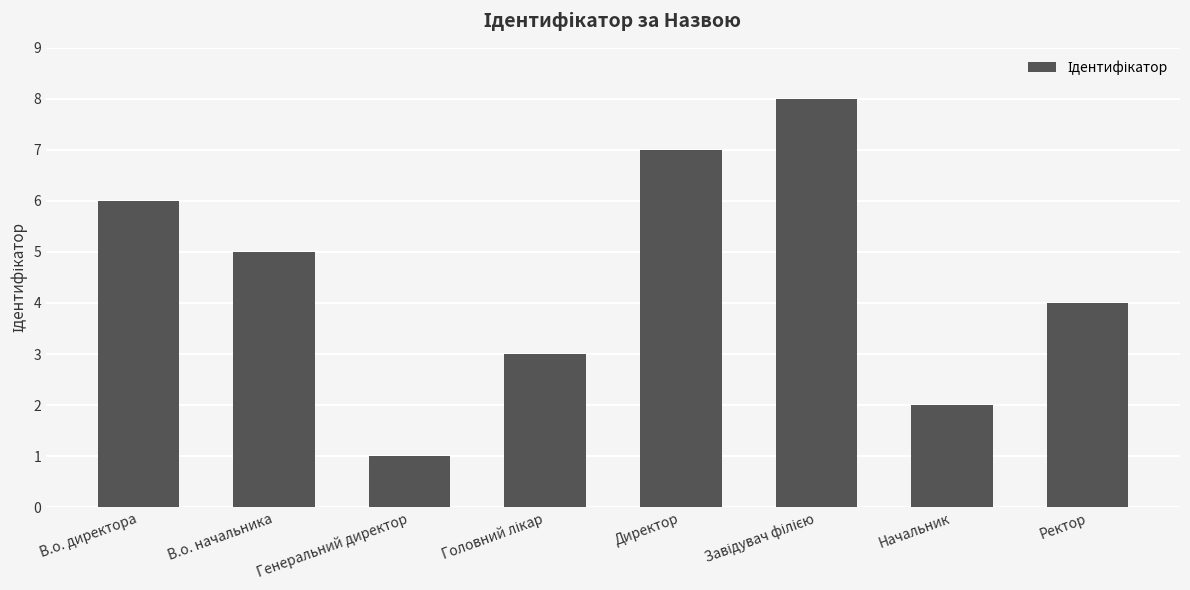

Which has a higher value, Начальник or В.о. директора?

В.о. директора